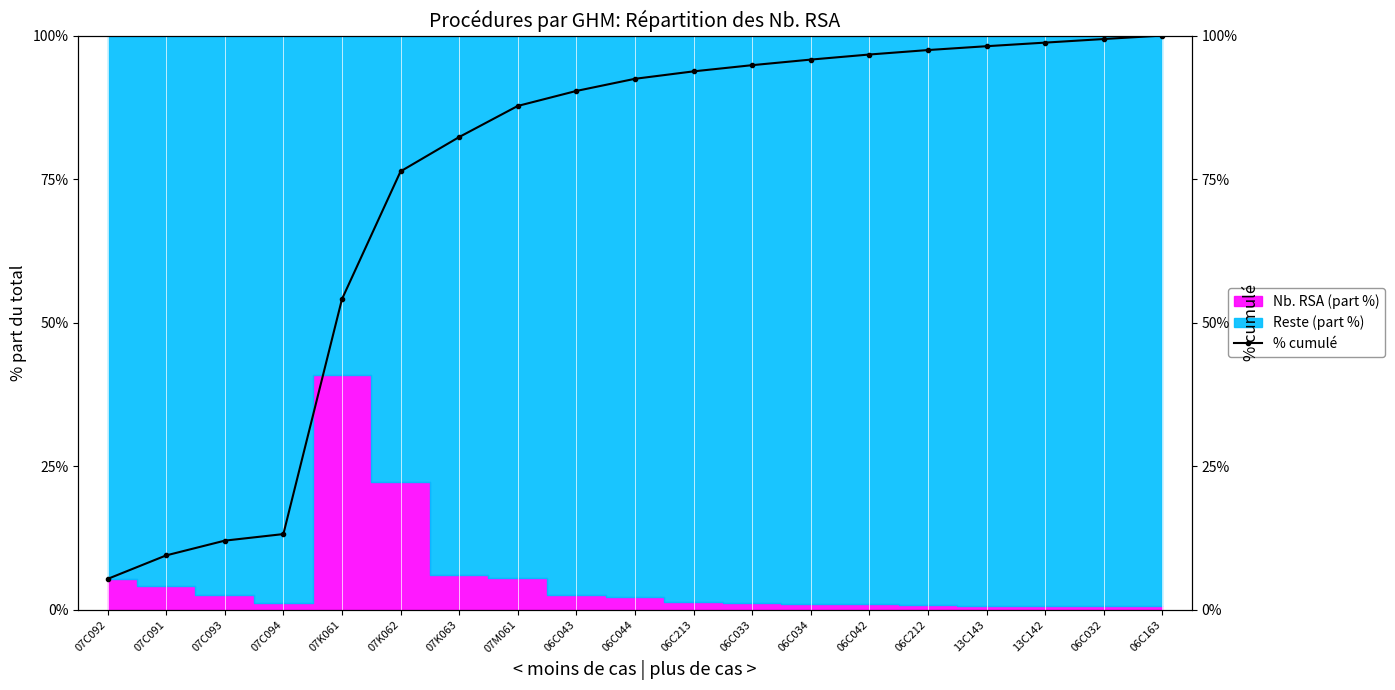

How many data points are above 92?

10